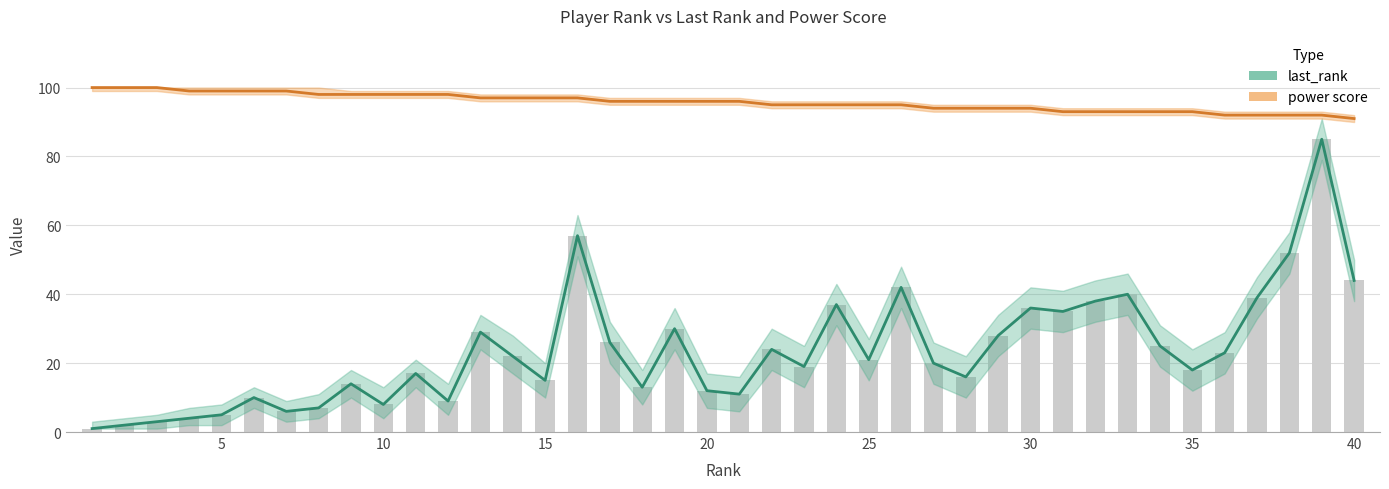

What is the total value across all series at 34?

118